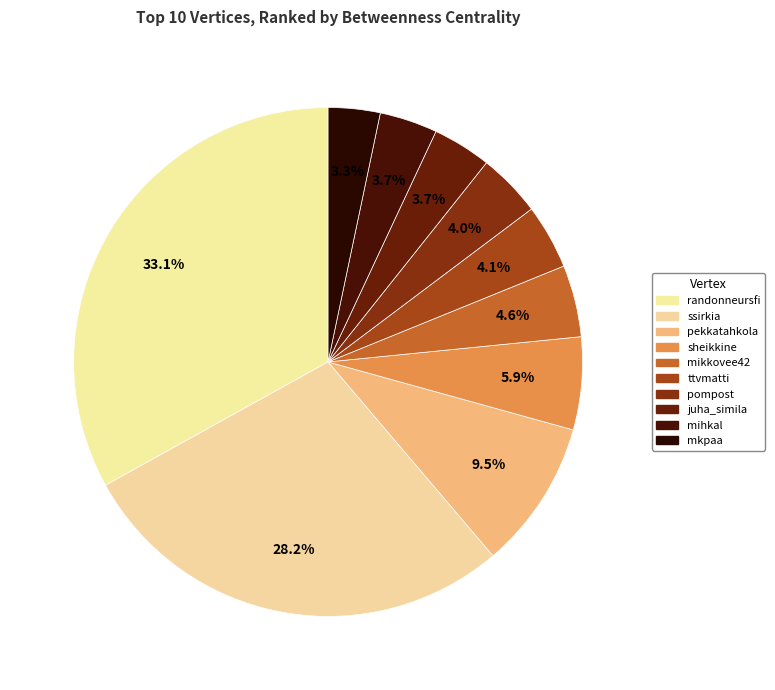

Which has a higher value, randonneursfi or juha_simila?

randonneursfi